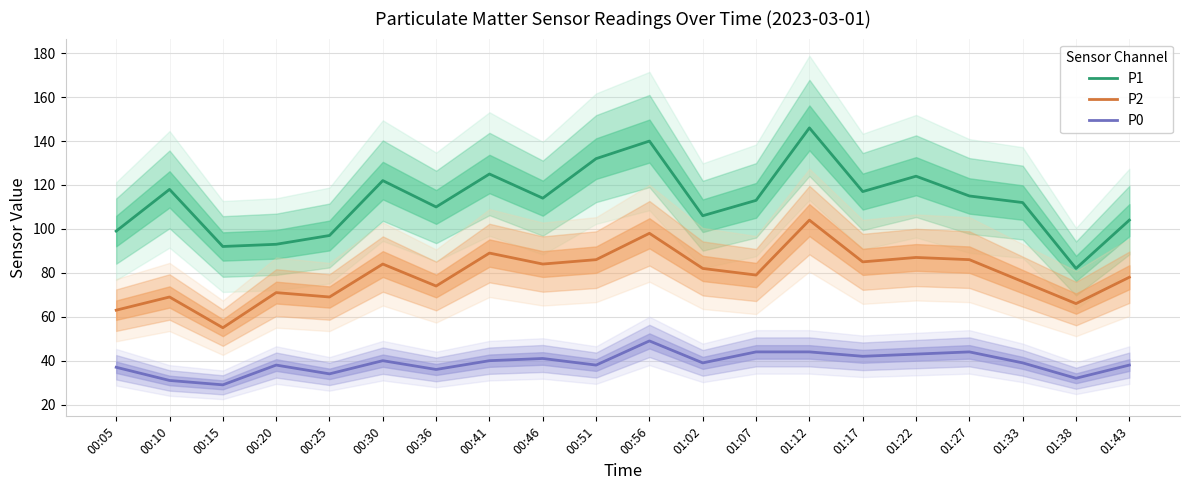

Reading left to right, what are all the values shown in this chart?

P1: 00:05=99	00:10=118	00:15=92	00:20=93	00:25=97	00:30=122	00:36=110	00:41=125	00:46=114	00:51=132	00:56=140	01:02=106	01:07=113	01:12=146	01:17=117	01:22=124	01:27=115	01:33=112	01:38=82	01:43=104
P2: 00:05=63	00:10=69	00:15=55	00:20=71	00:25=69	00:30=84	00:36=74	00:41=89	00:46=84	00:51=86	00:56=98	01:02=82	01:07=79	01:12=104	01:17=85	01:22=87	01:27=86	01:33=76	01:38=66	01:43=78
P0: 00:05=37	00:10=31	00:15=29	00:20=38	00:25=34	00:30=40	00:36=36	00:41=40	00:46=41	00:51=38	00:56=49	01:02=39	01:07=44	01:12=44	01:17=42	01:22=43	01:27=44	01:33=39	01:38=32	01:43=38